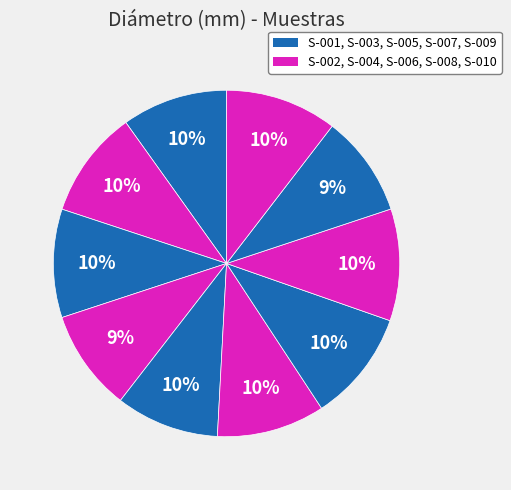

How many slices are in this pie chart?

10